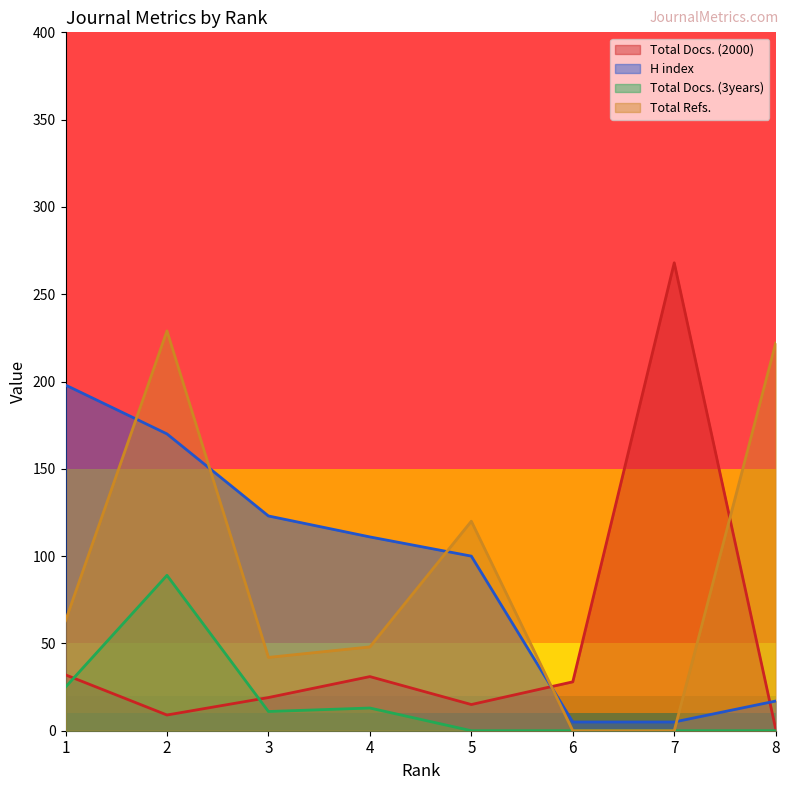

How many series are shown in this chart?

4